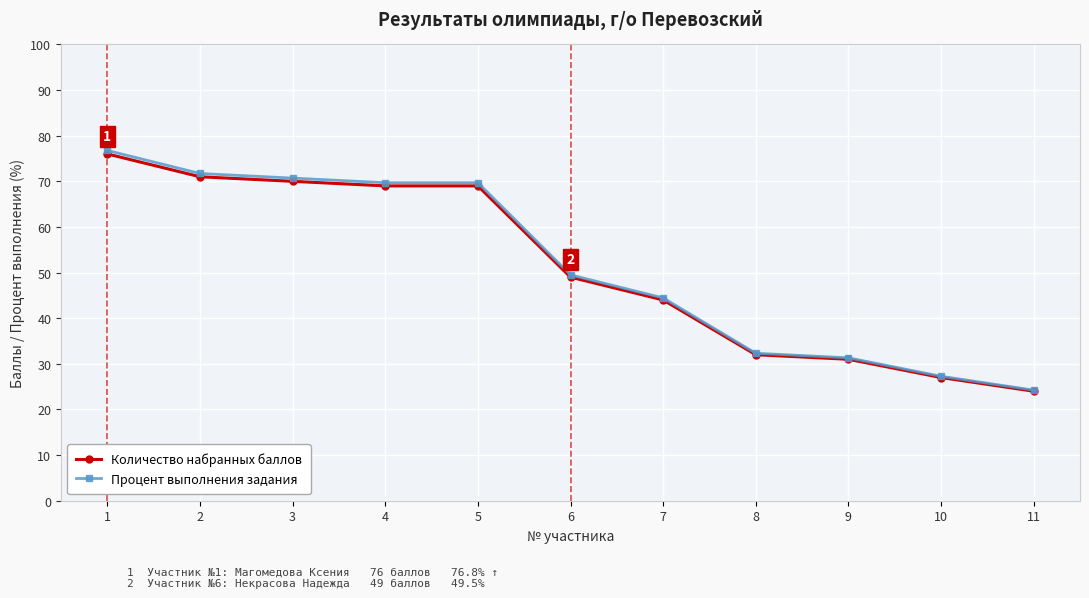

What is the difference between the second highest and minimum values in the Процент выполнения задания series?

47.5